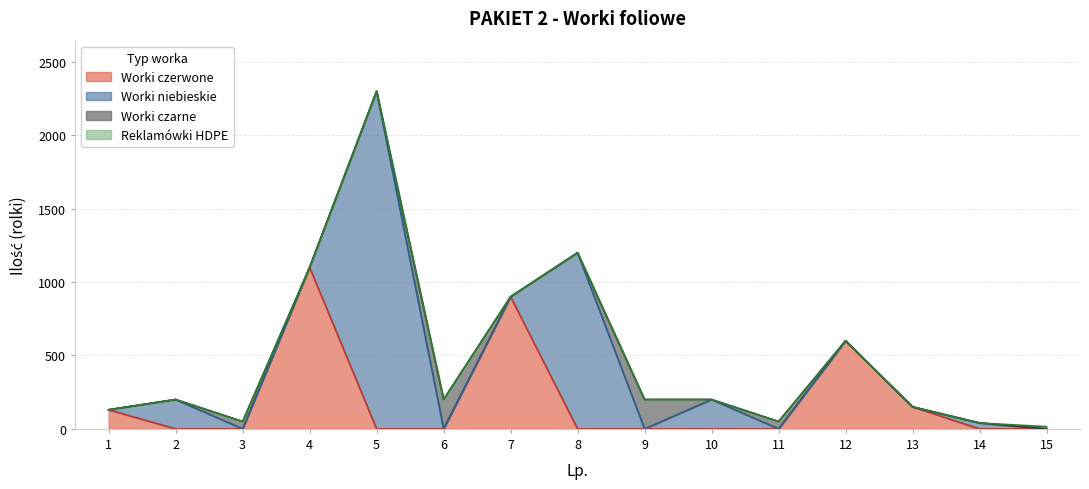

The value of Worki czerwone at 14 is 0. True or false?

True